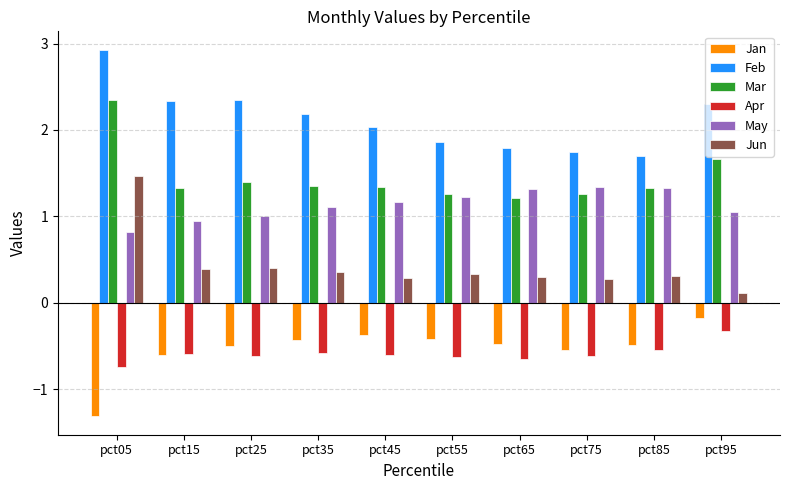

At which label does Apr reach its peak?

pct95